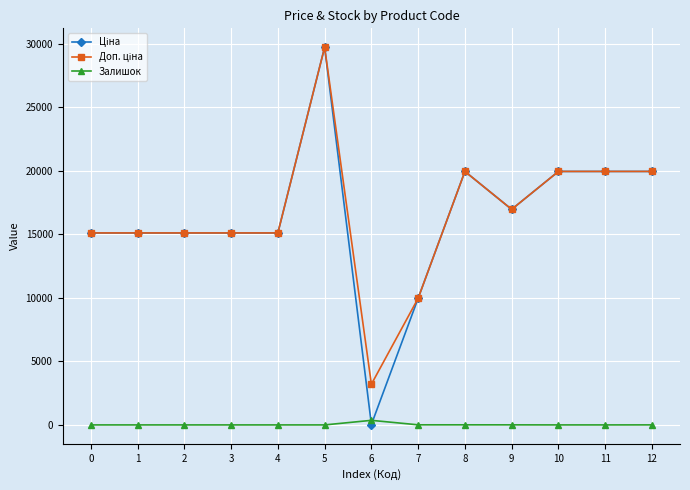

At which category is the sum across all series the highest?

5